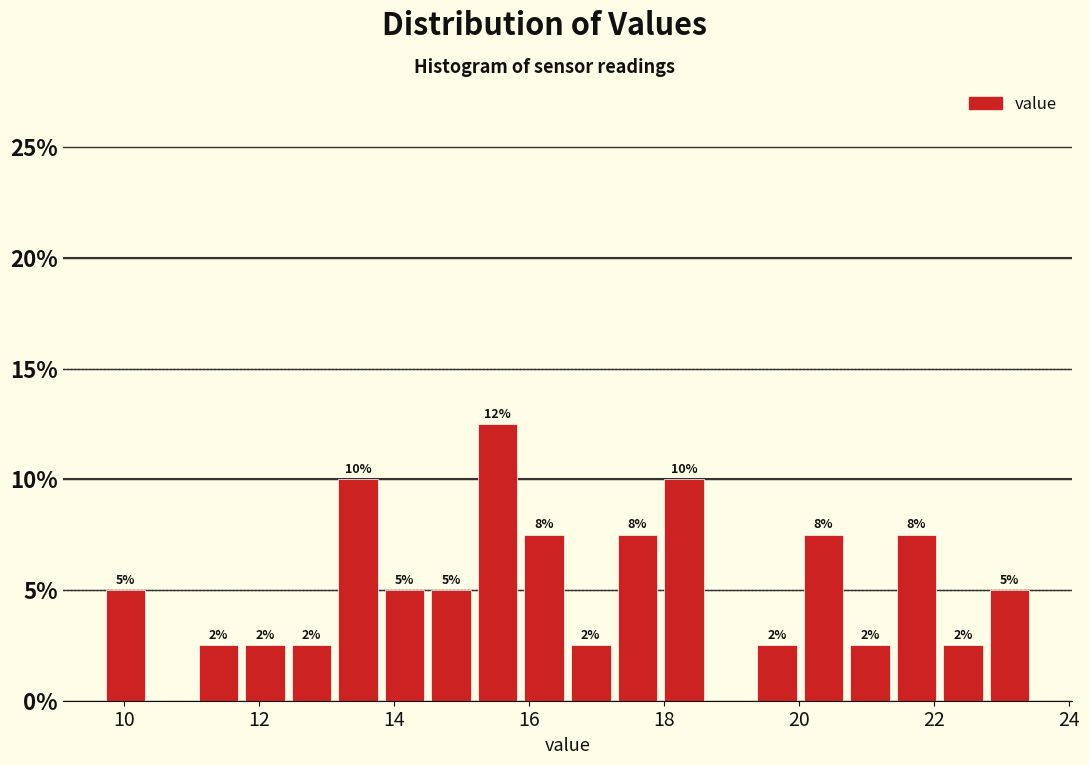

Around what value on the x-axis is the tallest bar? Give the approximate position of its centre, as read against the axis.

15.6